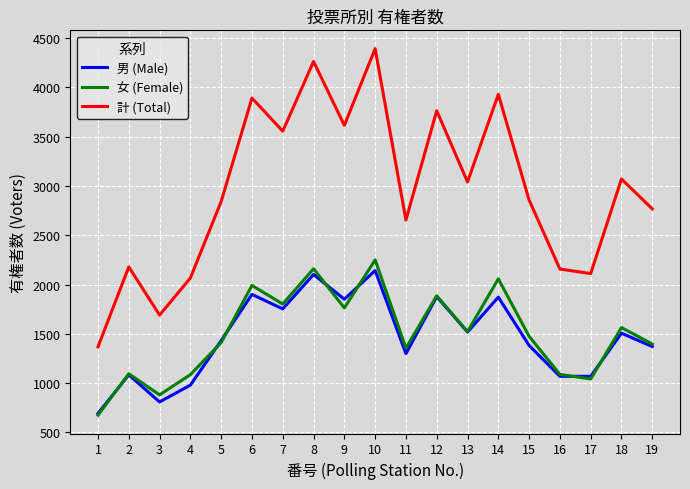

The value of 男 (Male) at 12 is 1877. True or false?

True